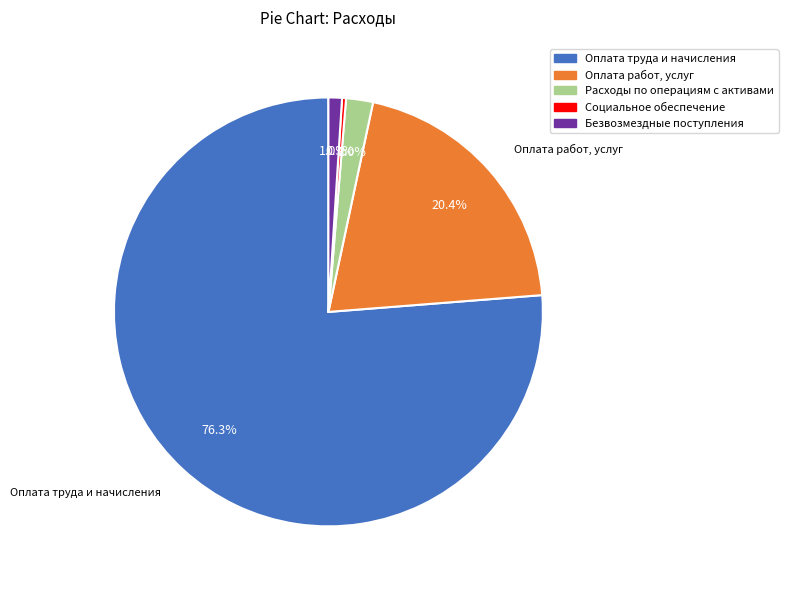

Does Социальное обеспечение represent more than half of the total?

No